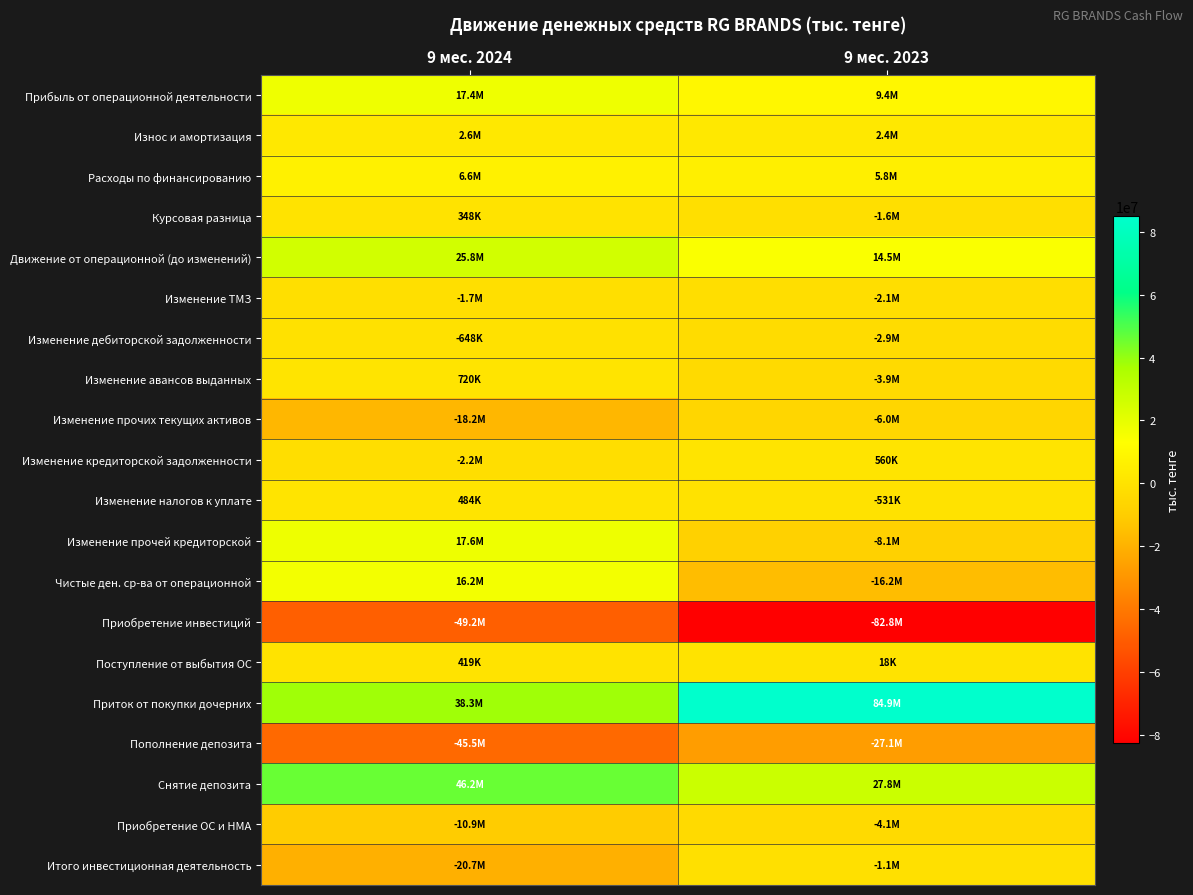

At how many categories does at least one series exceed 56777907?

1